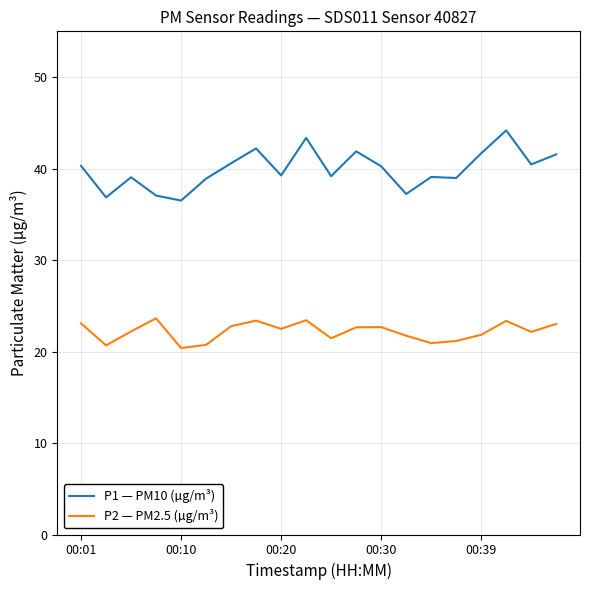

Rank the series by their maximum value, from highest to lowest.

P1 — PM10 (µg/m³), P2 — PM2.5 (µg/m³)